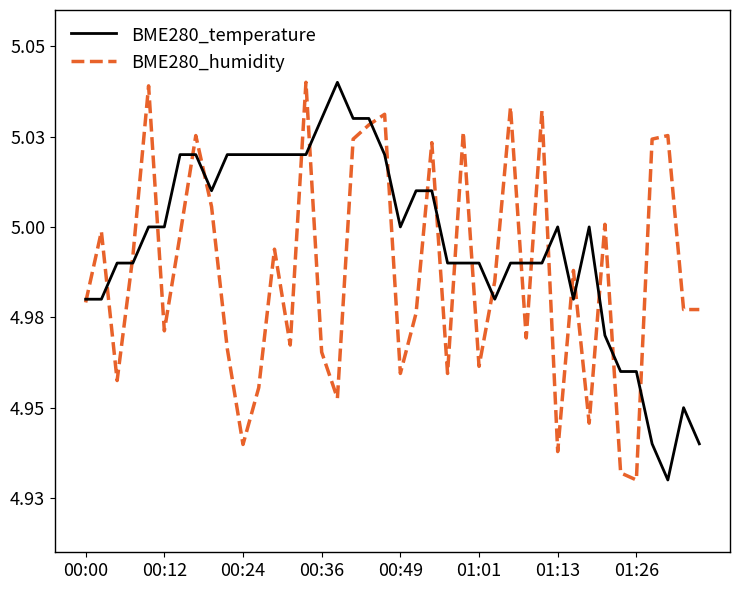

Which series ends up on top after the final intersection of BME280_humidity and BME280_temperature?

BME280_humidity